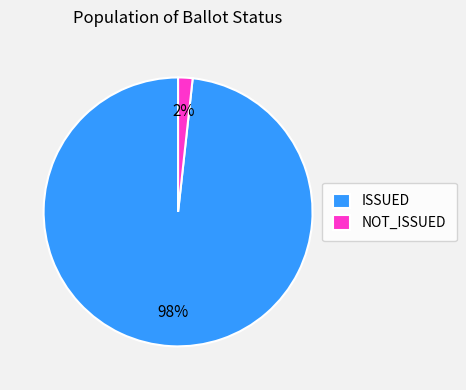

The NOT_ISSUED slice represents 2% of the pie. True or false?

True